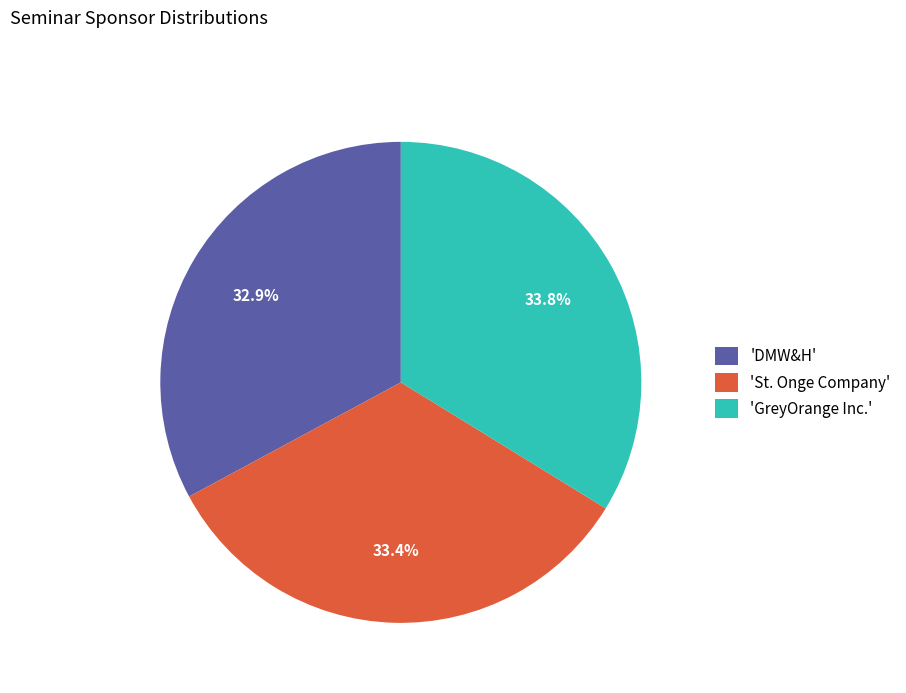

Count the number of slices in the pie.

3